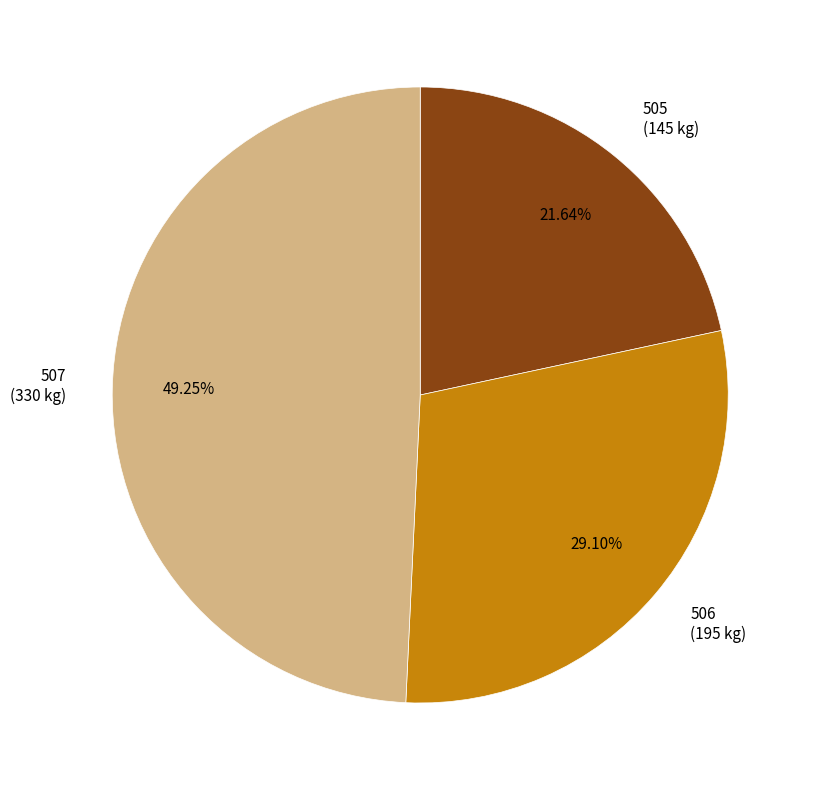

Is there any slice that represents more than half of the pie?

No